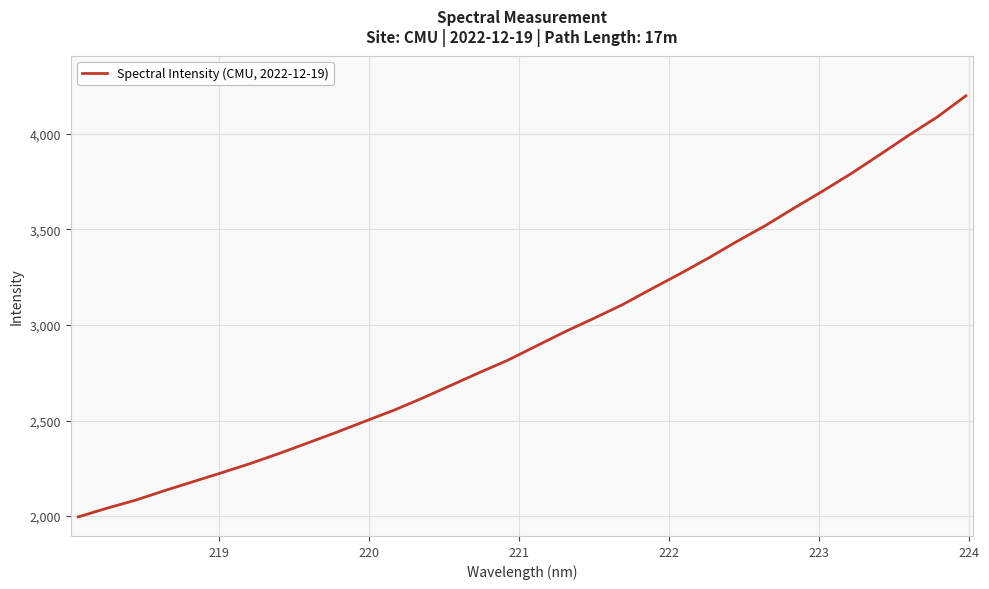

What is the minimum value shown in the chart?

1995.8